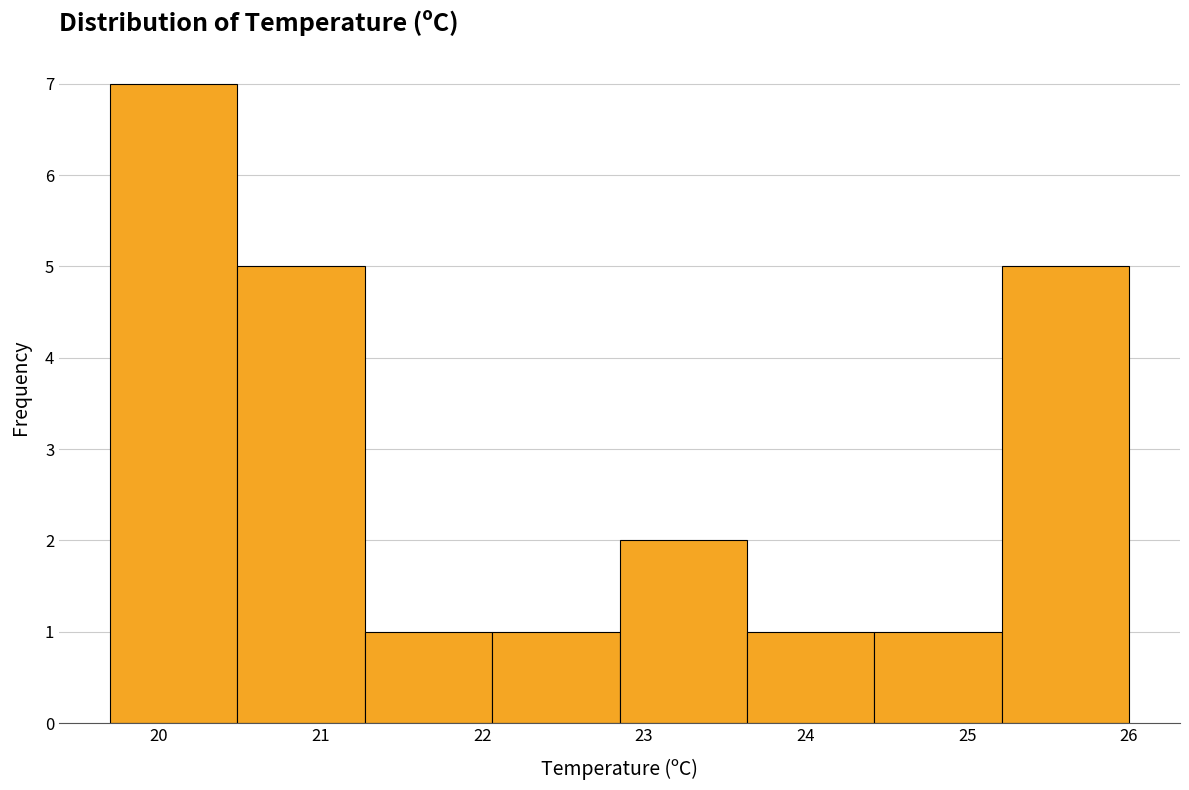

What is the height of the bar covering 25.2 to 26.0 on the x-axis? Neither the bar edges nor the heights are printed on the chart, so give them approximately, as read against the axes.

5